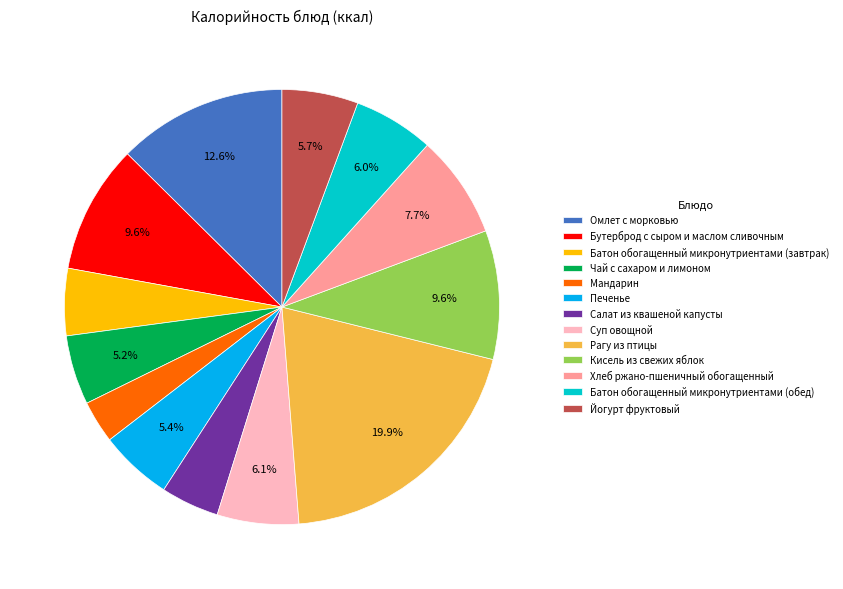

Does Кисель из свежих яблок represent more than half of the total?

No